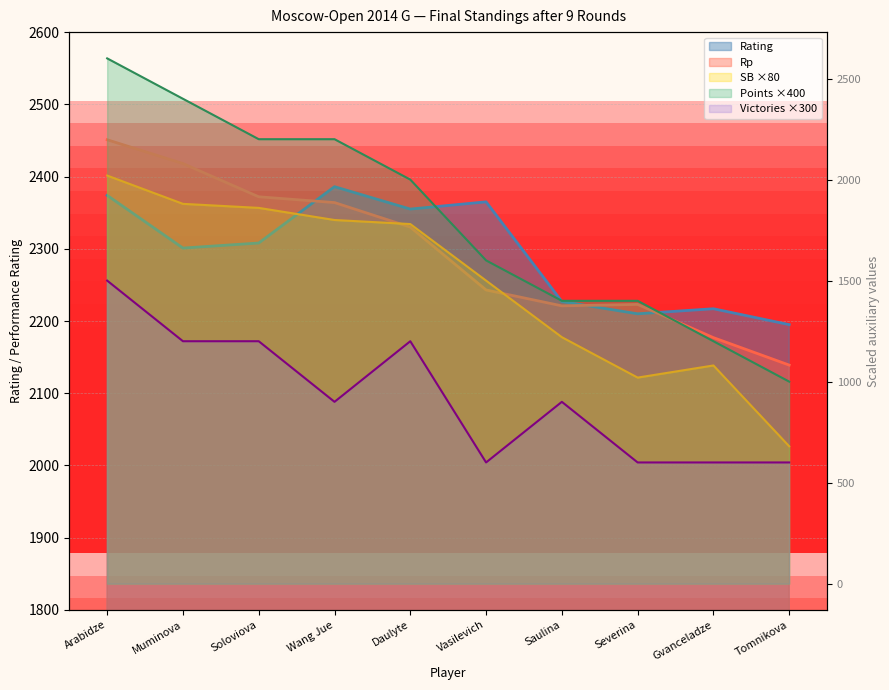

Count the number of data series in this chart.

5